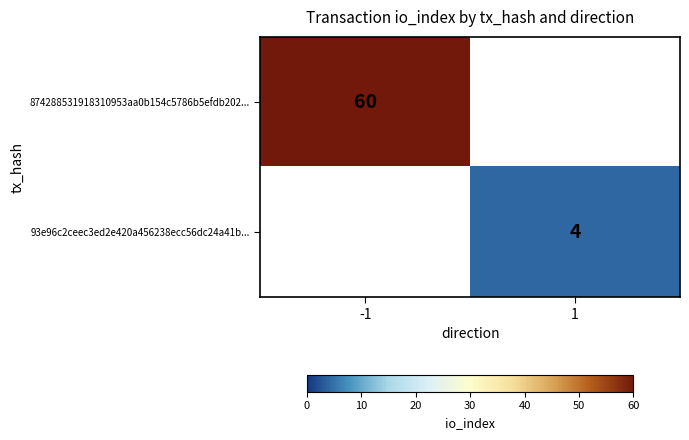

At which category does the chart reach its minimum across all series?

1